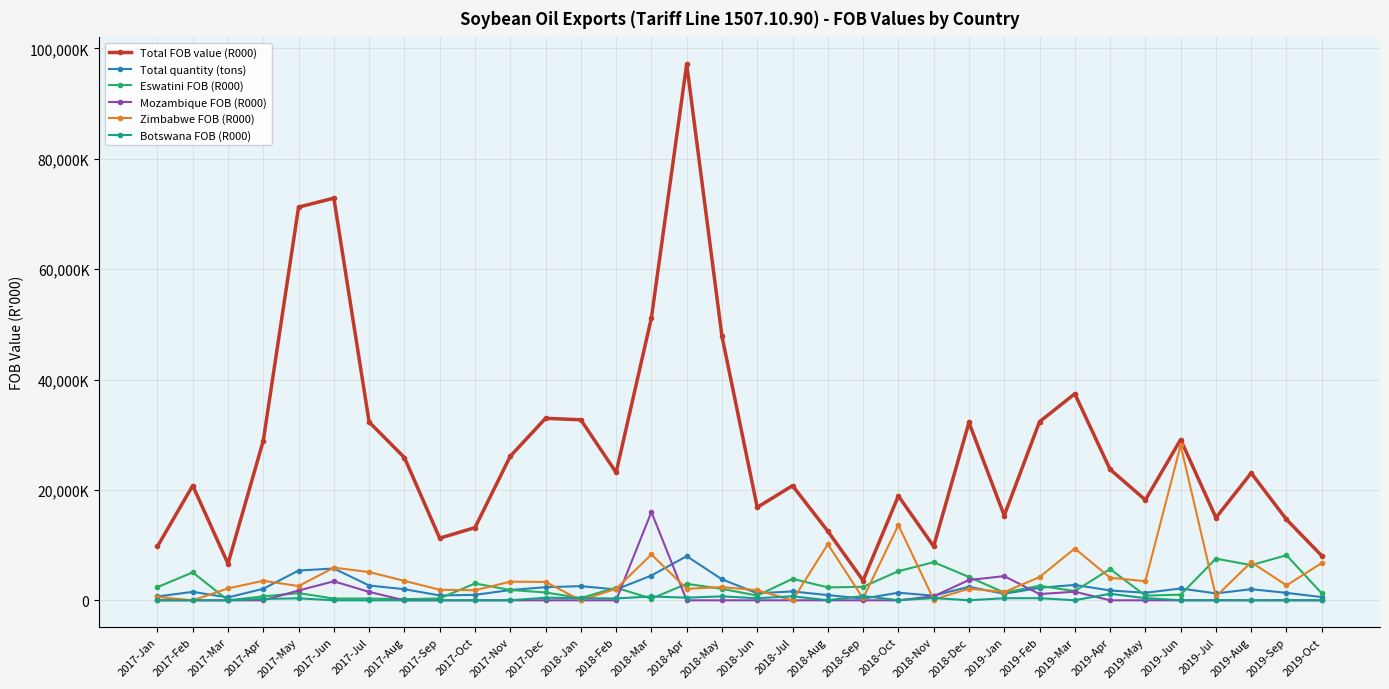

Does the chart have visible grid lines?

Yes